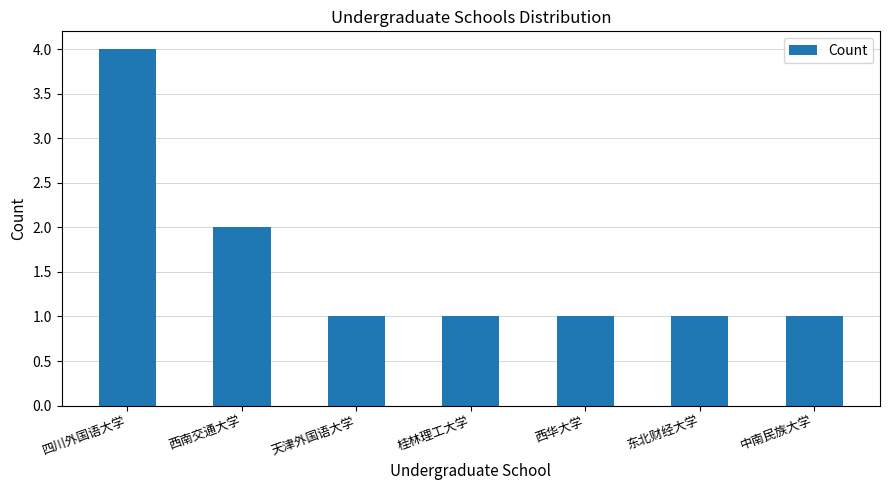

Count the number of data series in this chart.

1